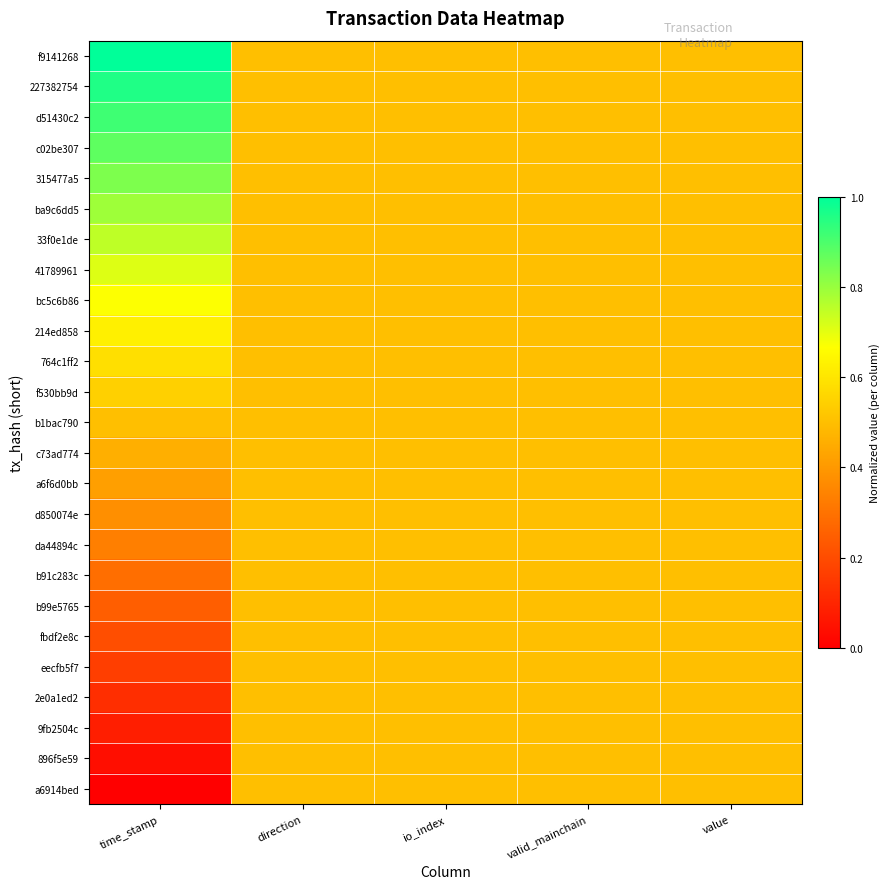

Reading left to right, what are all the values shown in this chart?

f9141268: time_stamp=1.0	direction=0.5	io_index=0.5	valid_mainchain=0.5	value=0.5
227382754: time_stamp=1.0	direction=0.5	io_index=0.5	valid_mainchain=0.5	value=0.5
d51430c2: time_stamp=0.9	direction=0.5	io_index=0.5	valid_mainchain=0.5	value=0.5
c02be307: time_stamp=0.9	direction=0.5	io_index=0.5	valid_mainchain=0.5	value=0.5
315477a5: time_stamp=0.8	direction=0.5	io_index=0.5	valid_mainchain=0.5	value=0.5
ba9c6dd5: time_stamp=0.8	direction=0.5	io_index=0.5	valid_mainchain=0.5	value=0.5
33f0e1de: time_stamp=0.8	direction=0.5	io_index=0.5	valid_mainchain=0.5	value=0.5
41789961: time_stamp=0.7	direction=0.5	io_index=0.5	valid_mainchain=0.5	value=0.5
bc5c6b86: time_stamp=0.7	direction=0.5	io_index=0.5	valid_mainchain=0.5	value=0.5
214ed858: time_stamp=0.6	direction=0.5	io_index=0.5	valid_mainchain=0.5	value=0.5
764c1ff2: time_stamp=0.6	direction=0.5	io_index=0.5	valid_mainchain=0.5	value=0.5
f530bb9d: time_stamp=0.5	direction=0.5	io_index=0.5	valid_mainchain=0.5	value=0.5
b1bac790: time_stamp=0.5	direction=0.5	io_index=0.5	valid_mainchain=0.5	value=0.5
c73ad774: time_stamp=0.5	direction=0.5	io_index=0.5	valid_mainchain=0.5	value=0.5
a6f6d0bb: time_stamp=0.4	direction=0.5	io_index=0.5	valid_mainchain=0.5	value=0.5
d850074e: time_stamp=0.4	direction=0.5	io_index=0.5	valid_mainchain=0.5	value=0.5
da44894c: time_stamp=0.3	direction=0.5	io_index=0.5	valid_mainchain=0.5	value=0.5
b91c283c: time_stamp=0.3	direction=0.5	io_index=0.5	valid_mainchain=0.5	value=0.5
b99e5765: time_stamp=0.2	direction=0.5	io_index=0.5	valid_mainchain=0.5	value=0.5
fbdf2e8c: time_stamp=0.2	direction=0.5	io_index=0.5	valid_mainchain=0.5	value=0.5
eecfb5f7: time_stamp=0.2	direction=0.5	io_index=0.5	valid_mainchain=0.5	value=0.5
2e0a1ed2: time_stamp=0.1	direction=0.5	io_index=0.5	valid_mainchain=0.5	value=0.5
9fb2504c: time_stamp=0.1	direction=0.5	io_index=0.5	valid_mainchain=0.5	value=0.5
896f5e59: time_stamp=0.0	direction=0.5	io_index=0.5	valid_mainchain=0.5	value=0.5
a6914bed: time_stamp=0.0	direction=0.5	io_index=0.5	valid_mainchain=0.5	value=0.5